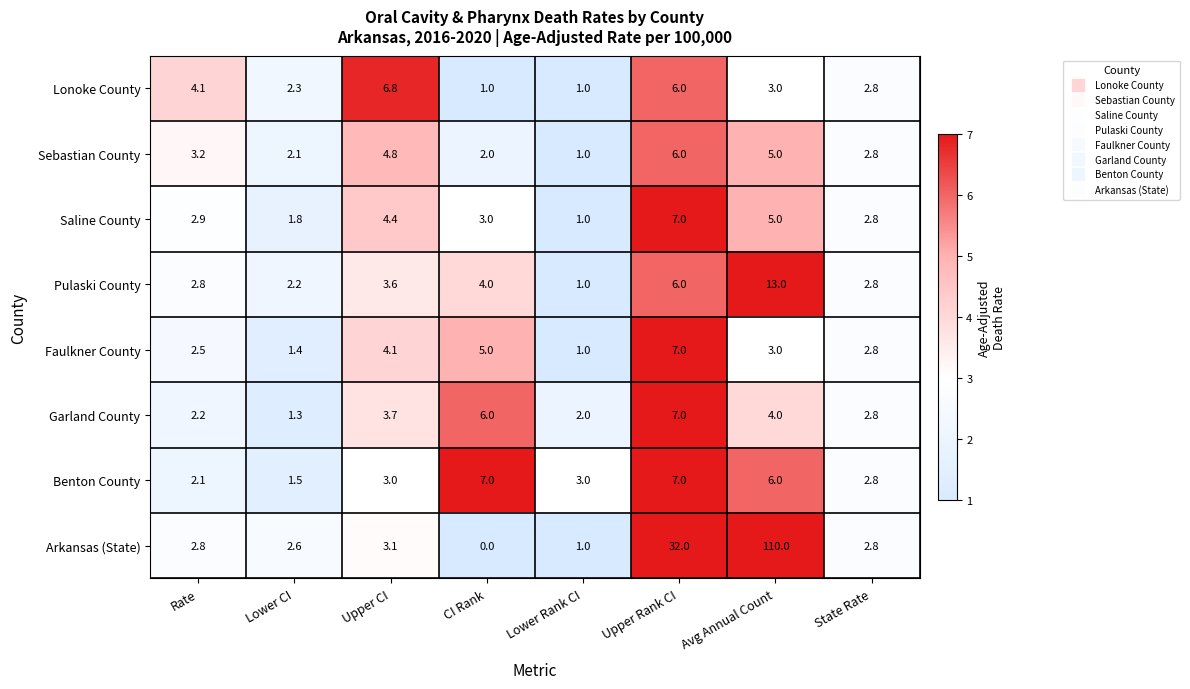

How many data points does each series have?

8